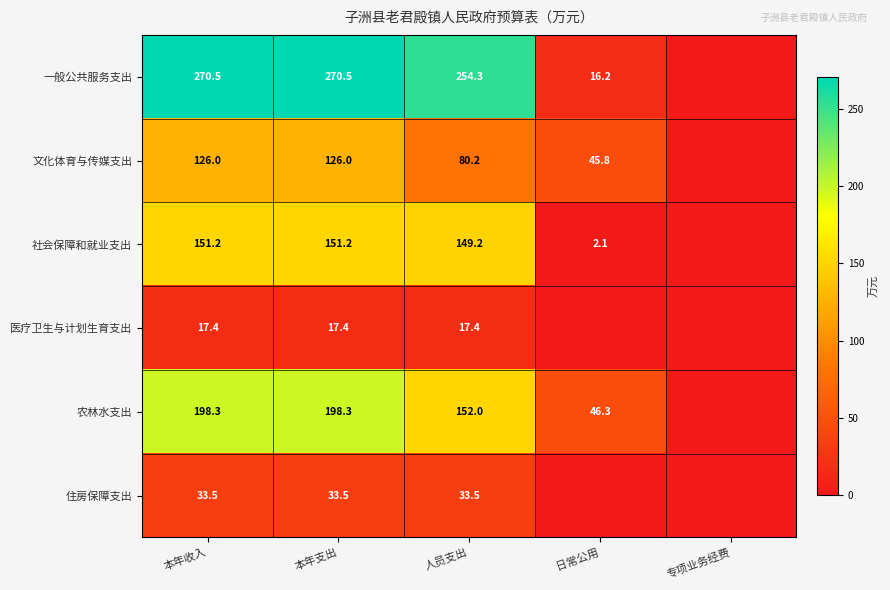

Rank the series at 人员支出 from highest to lowest value.

一般公共服务支出, 农林水支出, 社会保障和就业支出, 文化体育与传媒支出, 住房保障支出, 医疗卫生与计划生育支出